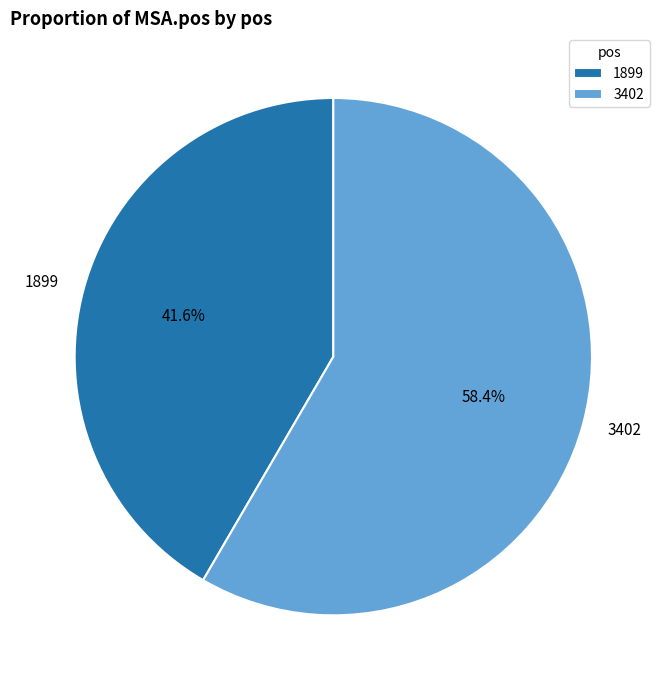

Which slice represents more than half of the pie?

3402